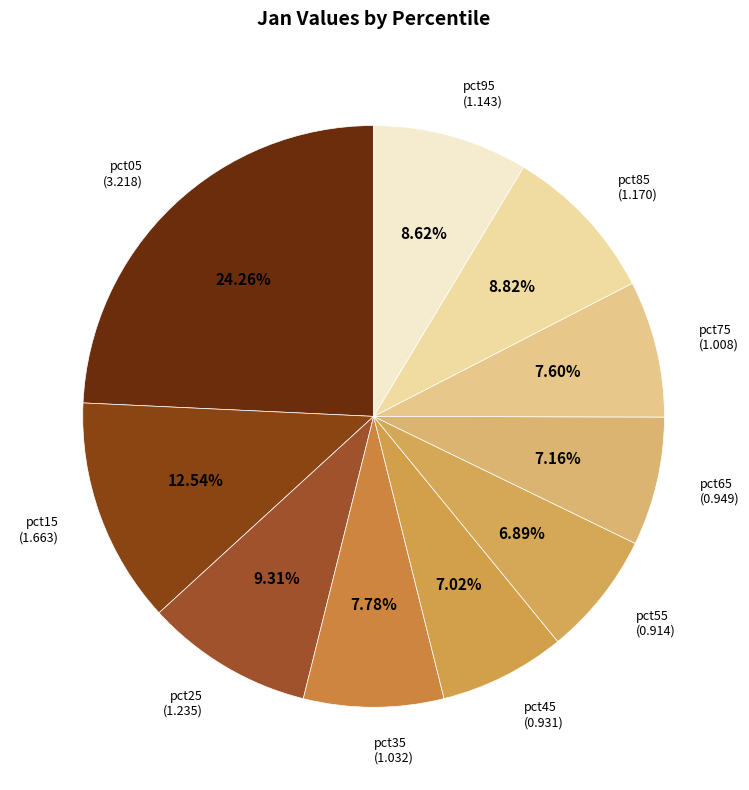

To the nearest percent, what is the difference between the largest and smallest slice percentages?

17%